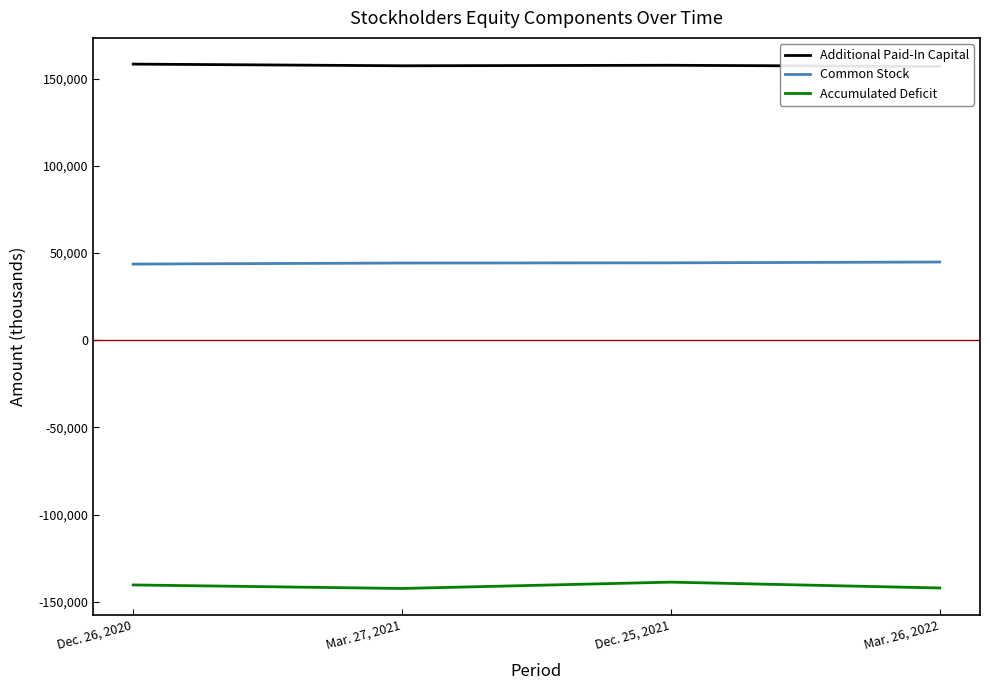

The Common Stock series shows 44378 at Dec. 25, 2021. True or false?

True